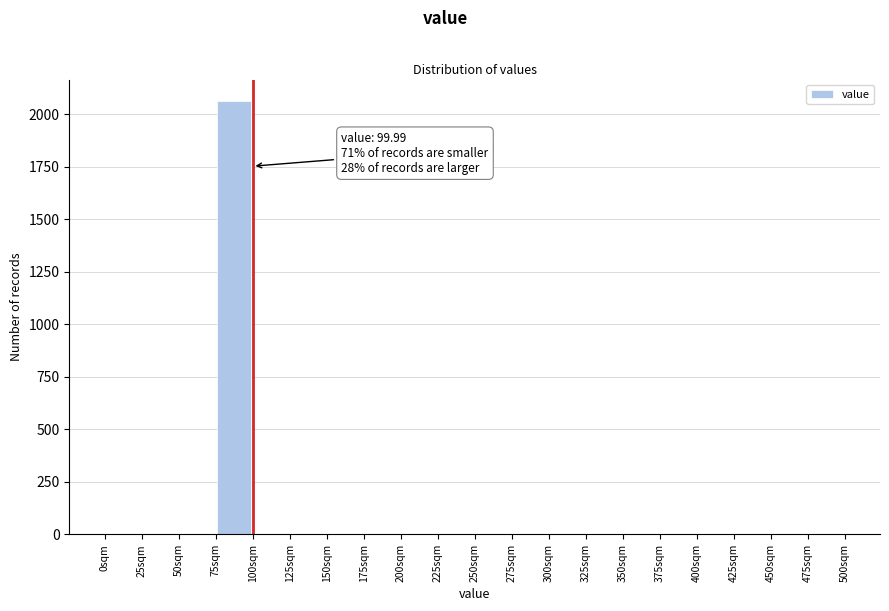

Which range on the x-axis has the tallest bar?

75 to 100